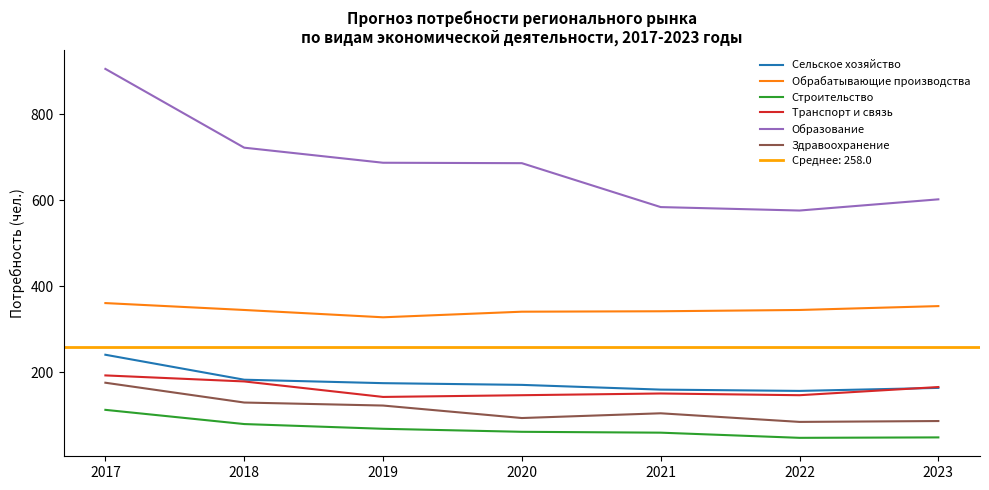

Reading left to right, transcribe all the data shown in this chart.

Сельское хозяйство: 241	183	175	171	160	157	164
Обрабатывающие производства: 361	345	328	341	342	345	354
Строительство: 113	80	69	62	60	48	49
Транспорт и связь: 193	179	143	147	151	147	166
Образование: 905	722	687	686	584	576	602
Здравоохранение: 176	130	123	94	105	85	87